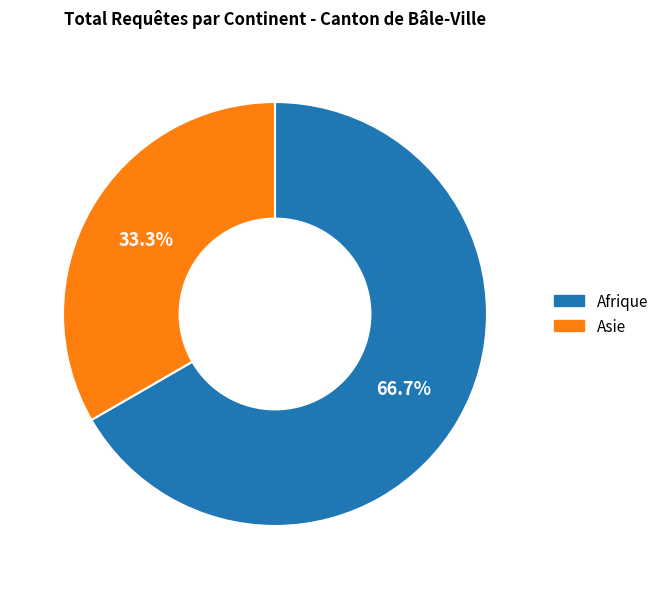

What percentage do Asie and Afrique together represent?

100.0%